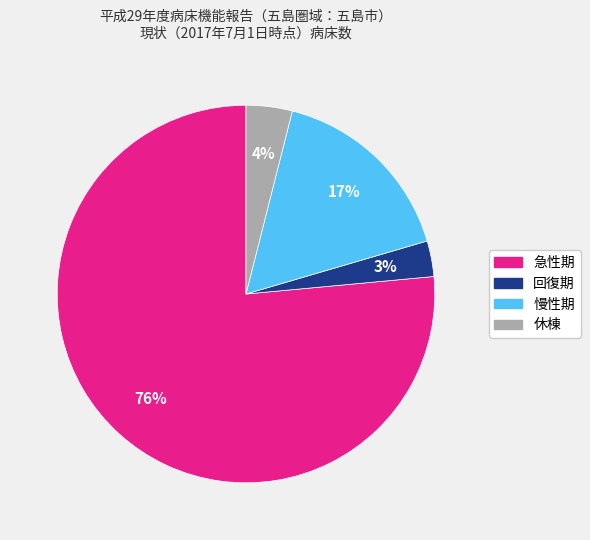

Combined, do 回復期 and 慢性期 account for over 50%?

No